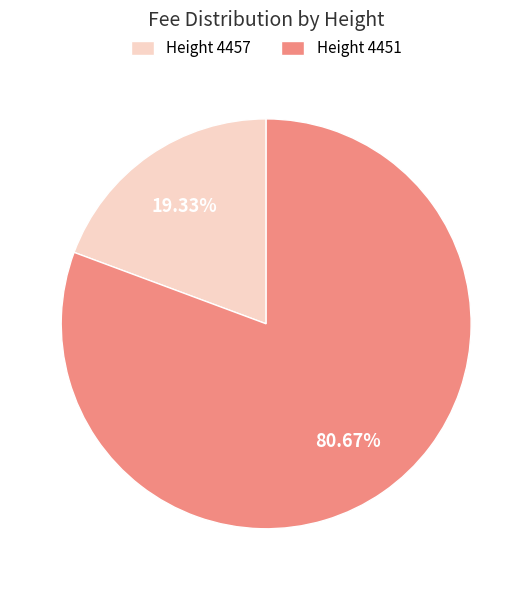

Do Height 4457 and Height 4451 together represent more than half of the pie?

Yes